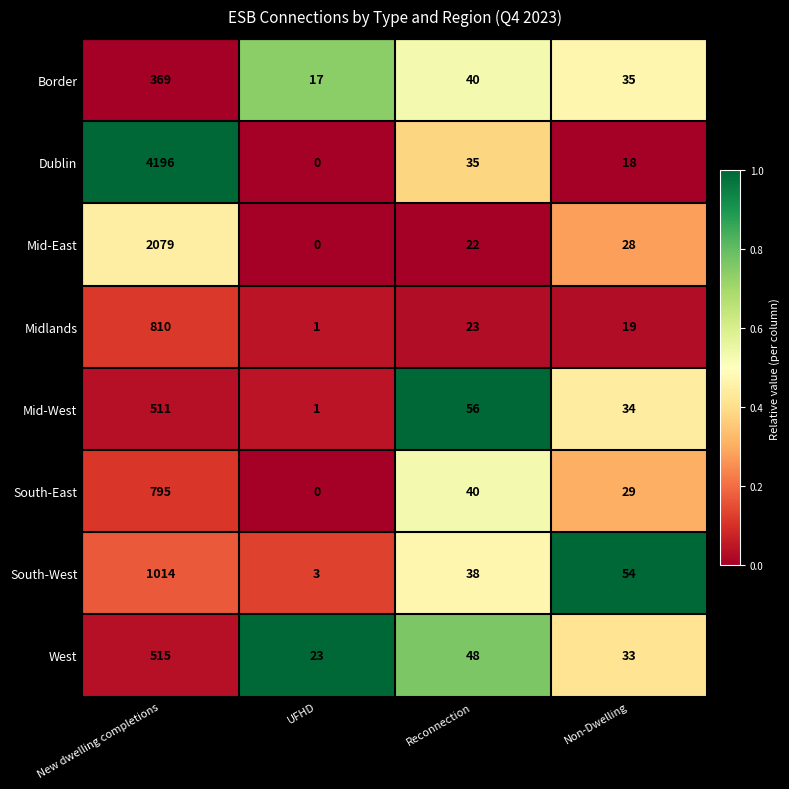

Rank the series at Non-Dwelling from lowest to highest value.

Dublin, Midlands, Mid-East, South-East, West, Mid-West, Border, South-West